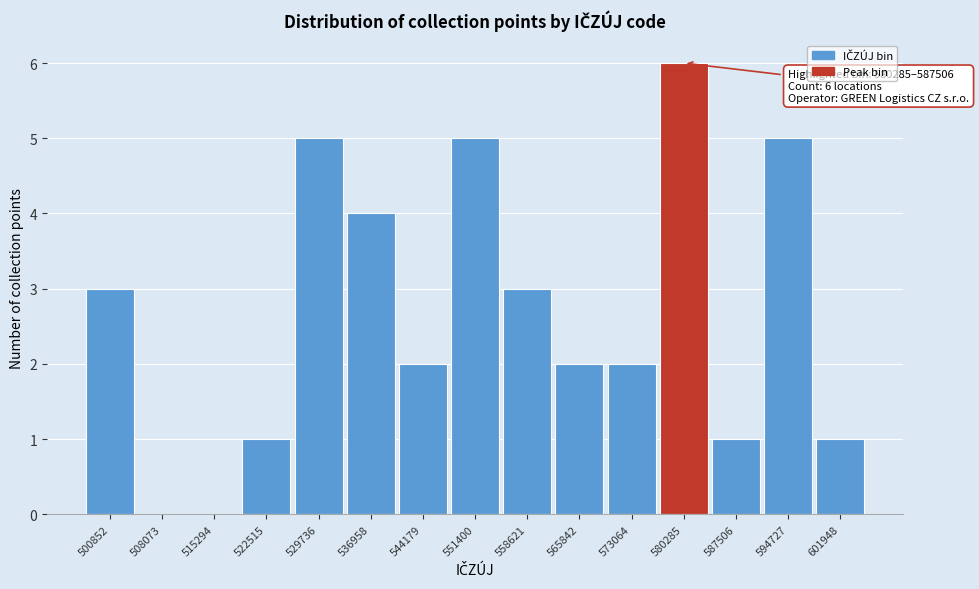

Reading right to left, extract all data points from this chart.

601948=1	594727=5	587506=1	580285=6	573064=2	565842=2	558621=3	551400=5	544179=2	536958=4	529736=5	522515=1	515294=0	508073=0	500852=3